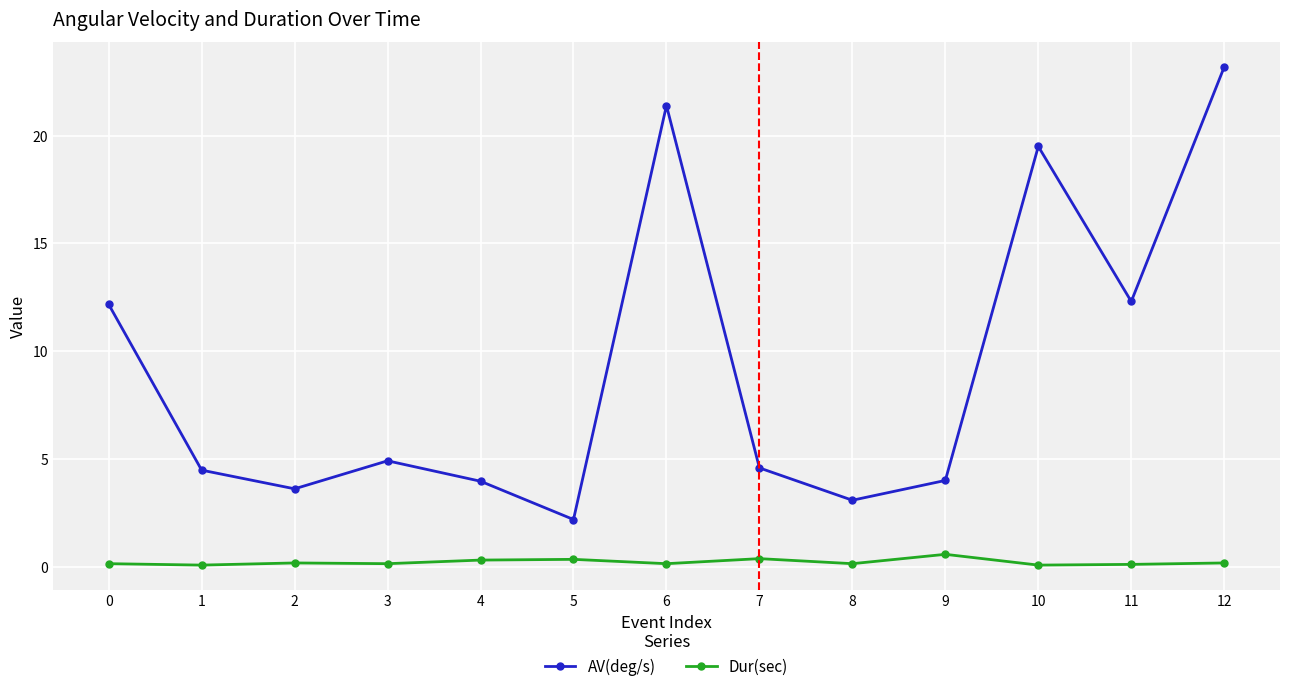

How many interior local valleys does the AV(deg/s) series have?

4